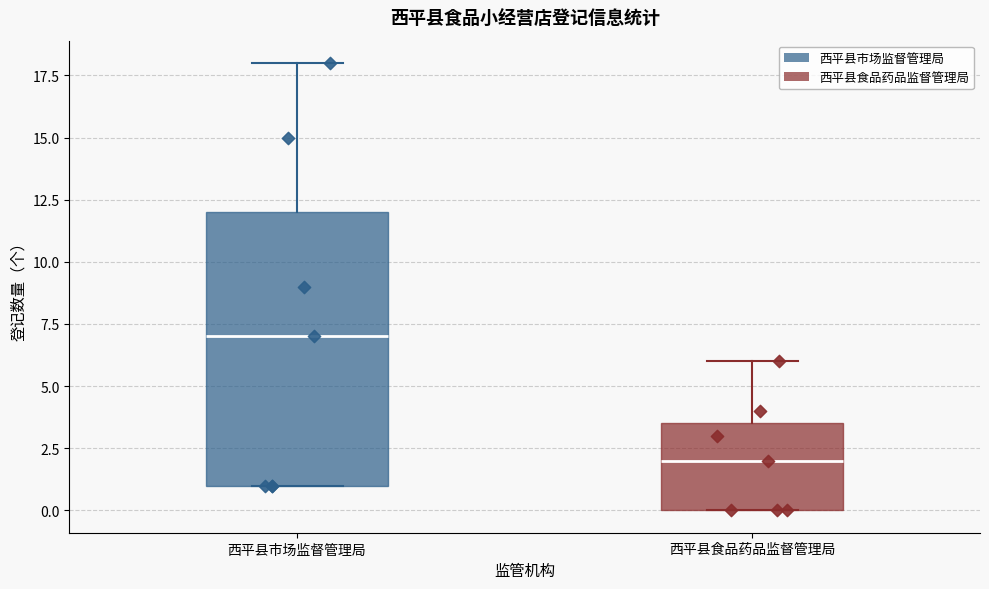

Reading left to right, transcribe this box plot: for each box, give where its median line is, the range the box spans, and where its two whiskers end, as read against the y-axis. The values are not printed on the chart, so give them approximately, as read against the axis.

西平县市场监督管理局: median 7.0, box 1.0 to 12.0, whiskers 1.0 to 18.0
西平县食品药品监督管理局: median 2.0, box 0.0 to 3.5, whiskers 0.0 to 6.0